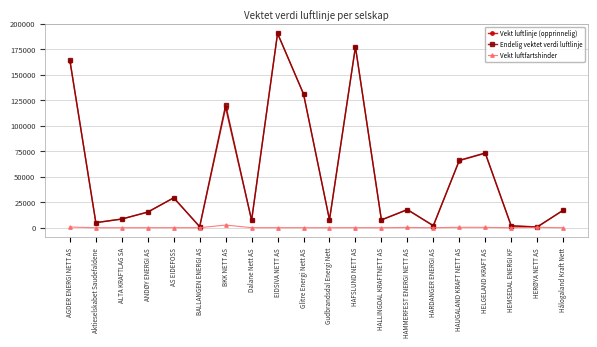

What position from the right is BALLANGEN ENERGI AS?

15